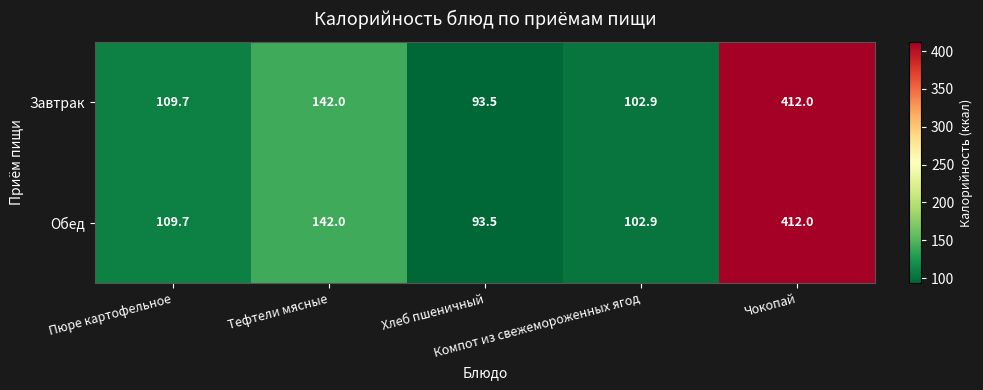

At how many categories does at least one series exceed 109?

3